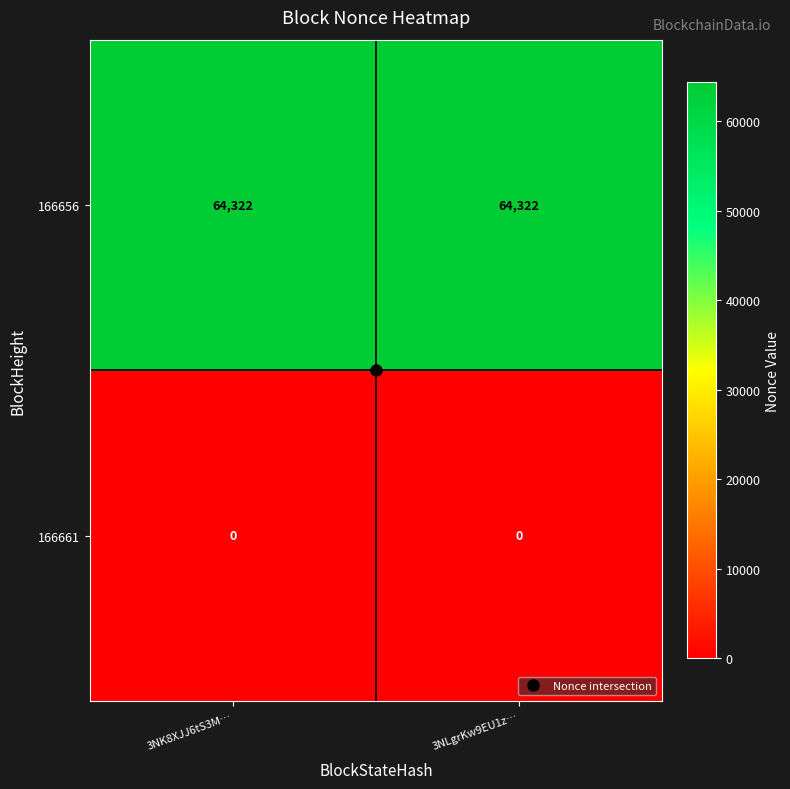

What is the total value across all series at 3NLgrKw9EU1z…?

64322